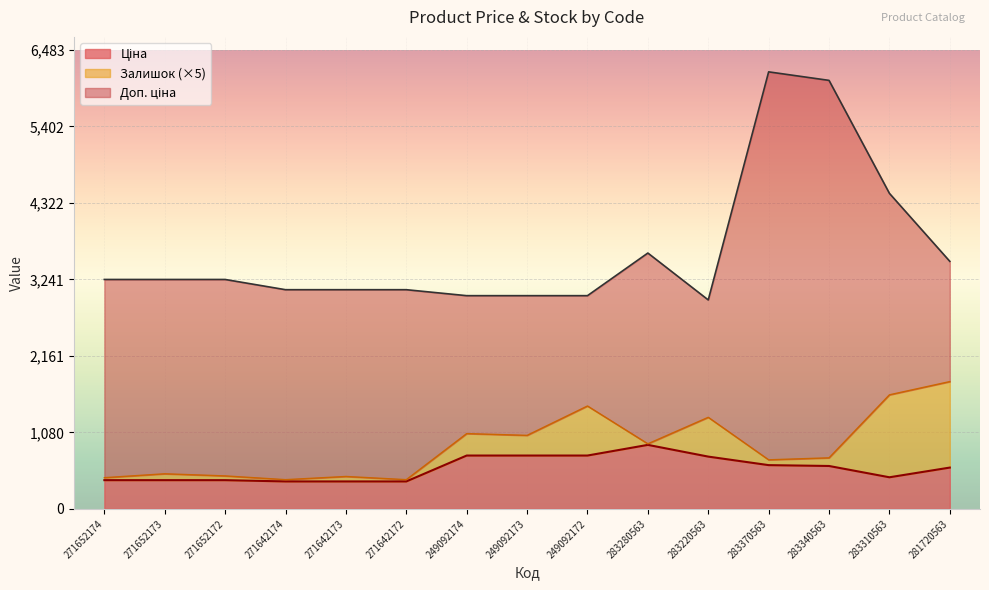

True or false: Ціна and Доп. ціна intersect in this chart.

False